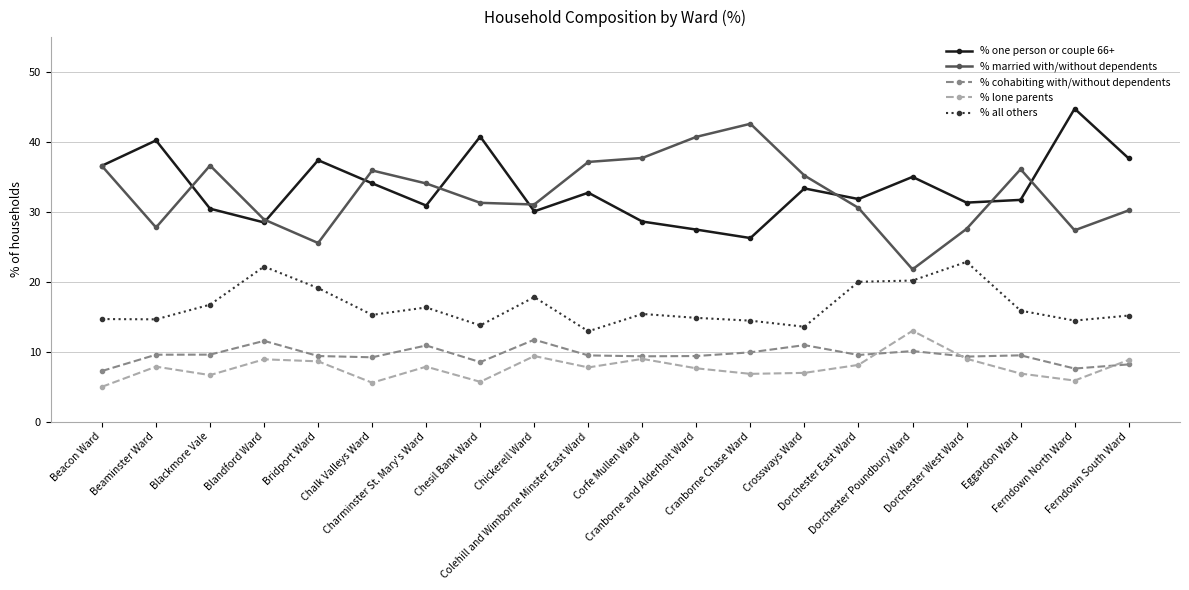

What is the maximum value for % one person or couple 66+?

44.8